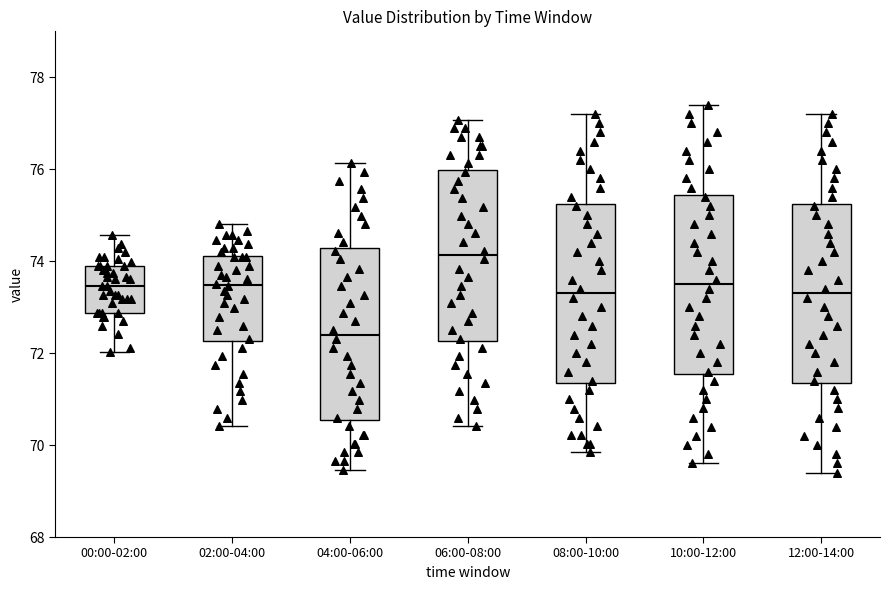

Where does the median line of the box for 10:00-12:00 sit on the y-axis? The values are not printed on the chart, so give them approximately, as read against the axis.

73.6